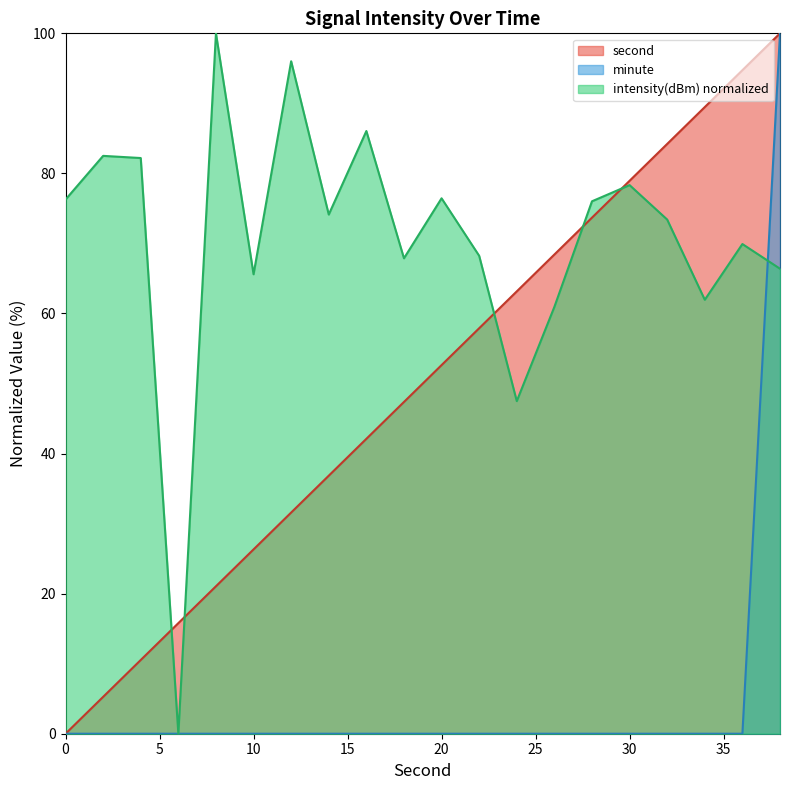

How many values in the minute series exceed 0?

1